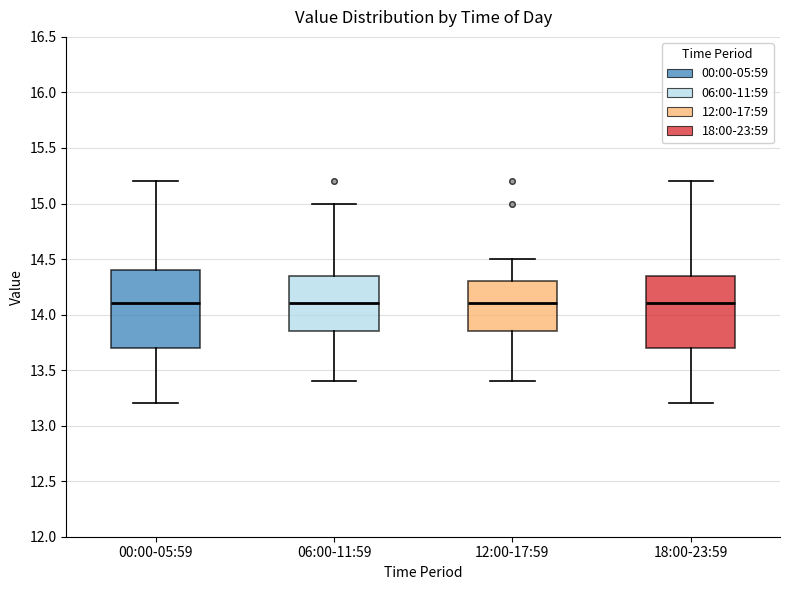

Where is the upper edge of the box for 12:00-17:59 on the y-axis? The values are not printed on the chart, so give them approximately, as read against the axis.

14.30